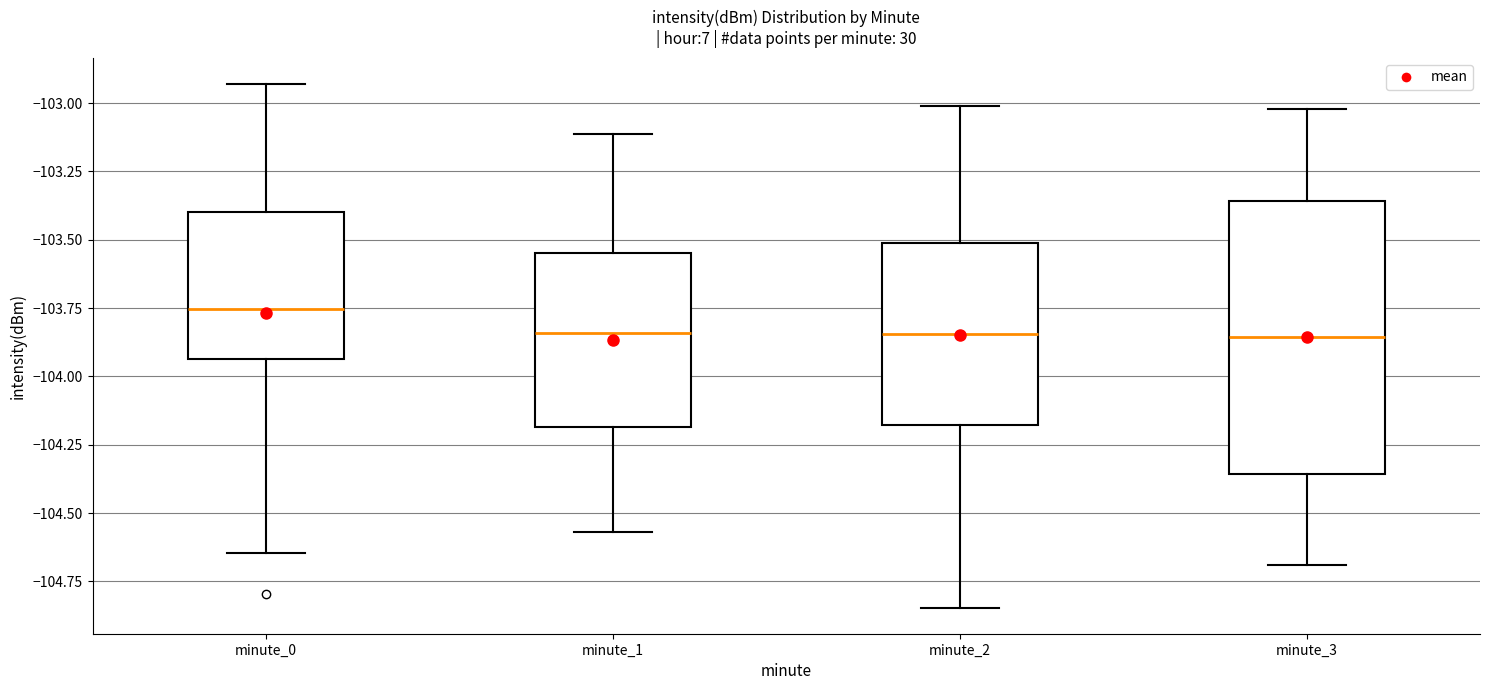

Reading left to right, read every box against the y-axis: the position of its median line, the range the box covers, and the ends of its whiskers. The values are not printed on the chart, so give them approximately, as read against the axis.

minute_0: median -103.75, box -103.95 to -103.40, whiskers -104.65 to -102.95
minute_1: median -103.85, box -104.20 to -103.55, whiskers -104.55 to -103.10
minute_2: median -103.85, box -104.20 to -103.50, whiskers -104.85 to -103.00
minute_3: median -103.85, box -104.35 to -103.35, whiskers -104.70 to -103.00